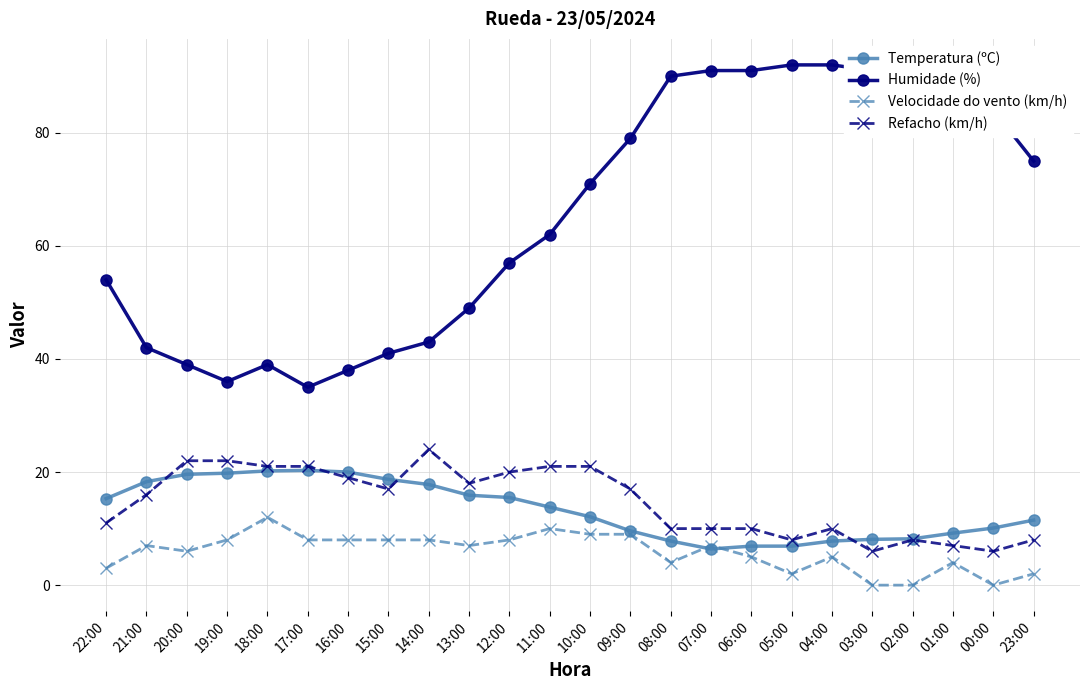

Does the chart have visible grid lines?

Yes